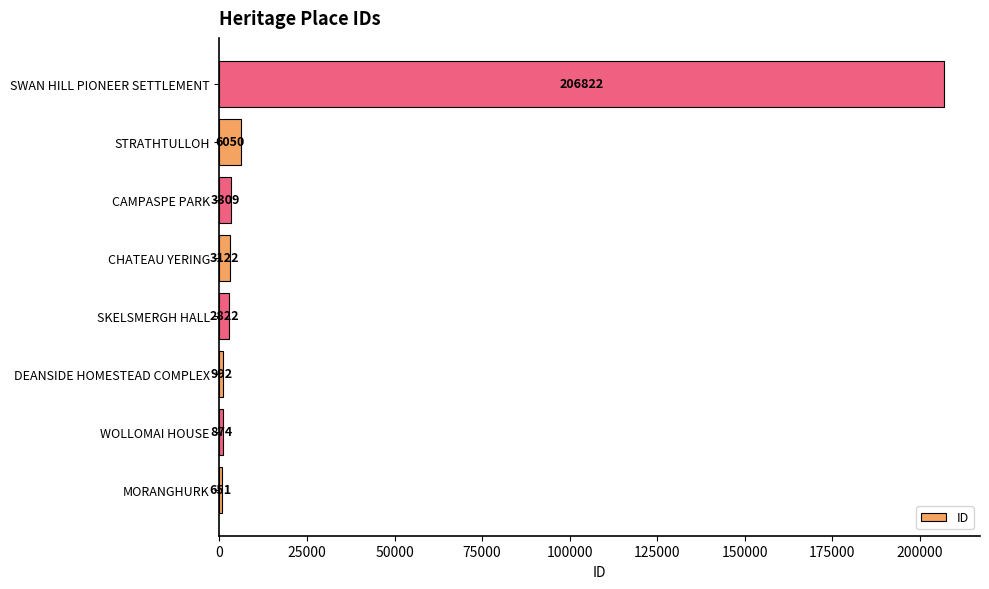

Reading bottom to top, what are all the values shown in this chart?

MORANGHURK=651	WOLLOMAI HOUSE=874	DEANSIDE HOMESTEAD COMPLEX=992	SKELSMERGH HALL=2822	CHATEAU YERING=3122	CAMPASPE PARK=3309	STRATHTULLOH=6050	SWAN HILL PIONEER SETTLEMENT=206822